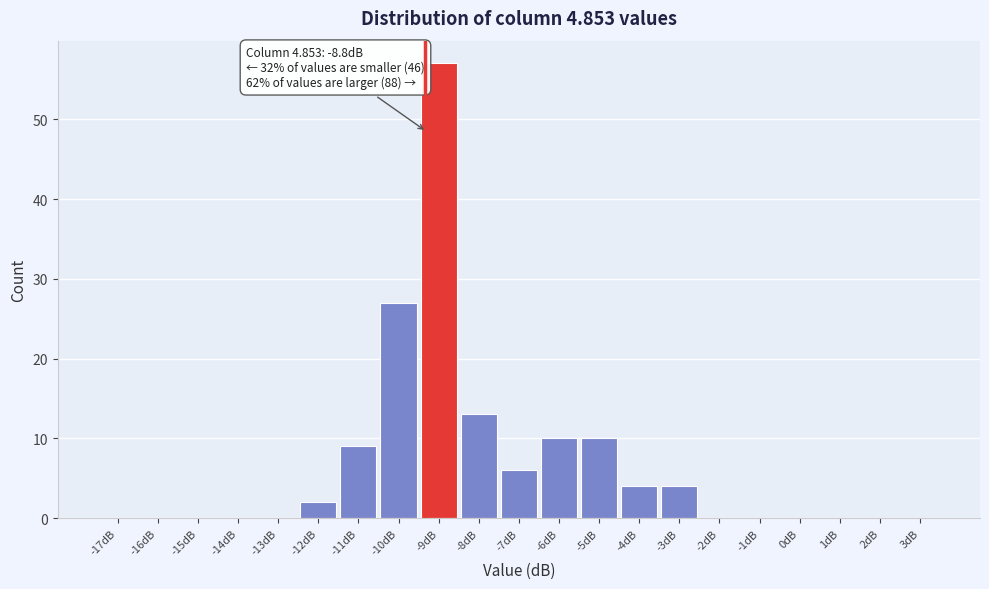

Reading left to right, what are all the values shown in this chart?

-17dB=0	-16dB=0	-15dB=0	-14dB=0	-13dB=0	-12dB=2	-11dB=9	-10dB=27	-9dB=57	-8dB=13	-7dB=6	-6dB=10	-5dB=10	-4dB=4	-3dB=4	-2dB=0	-1dB=0	0dB=0	1dB=0	2dB=0	3dB=0